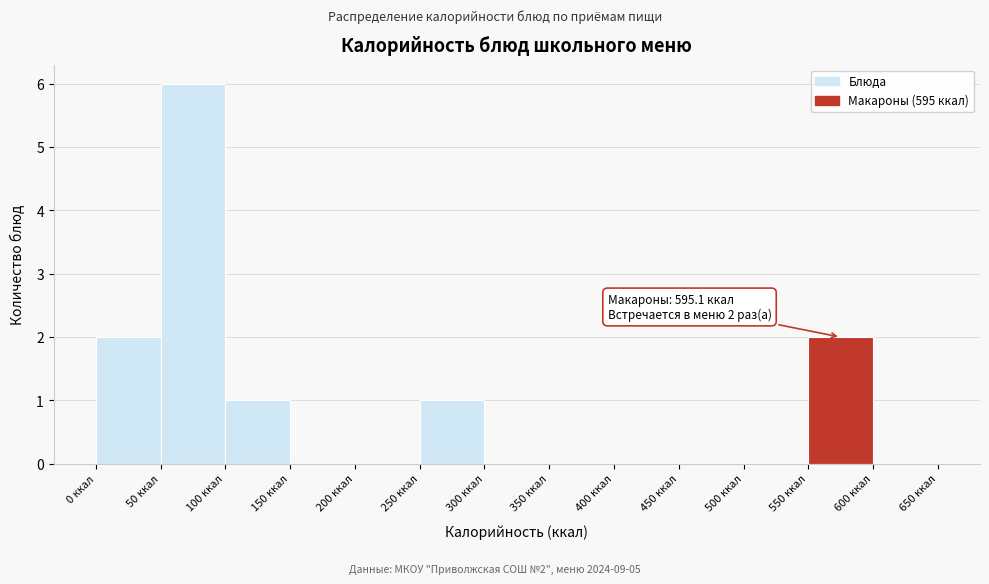

Which range on the x-axis has the tallest bar?

50 to 100